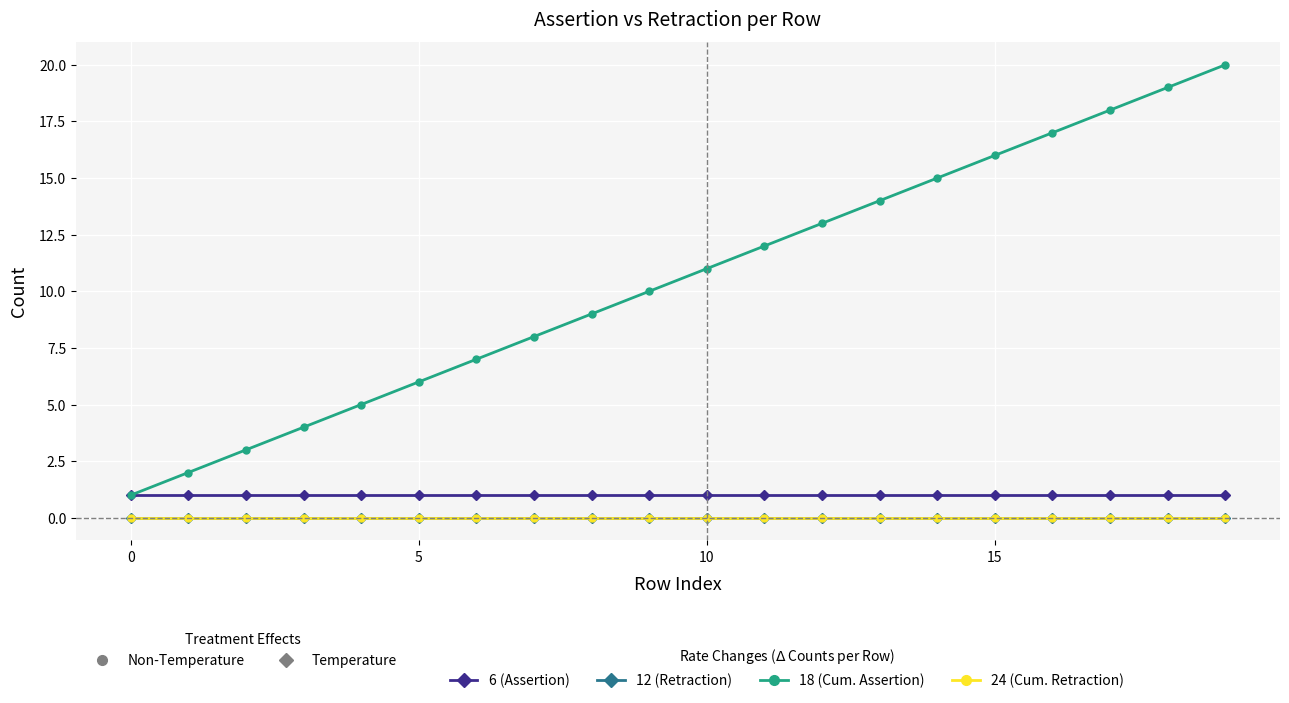

How many lines are shown in the chart?

4